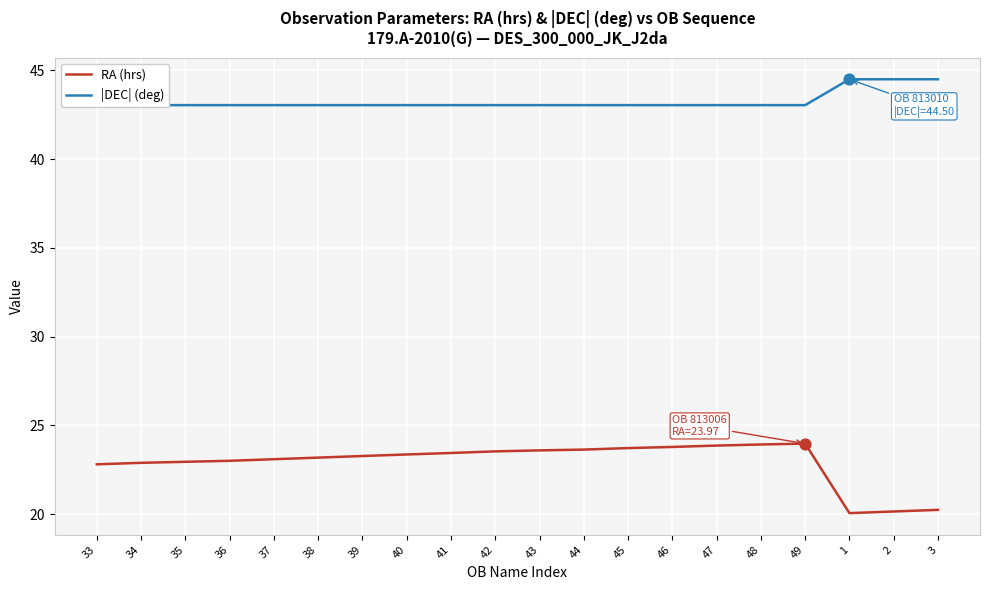

Which series reaches the maximum Y coordinate?

|DEC| (deg)